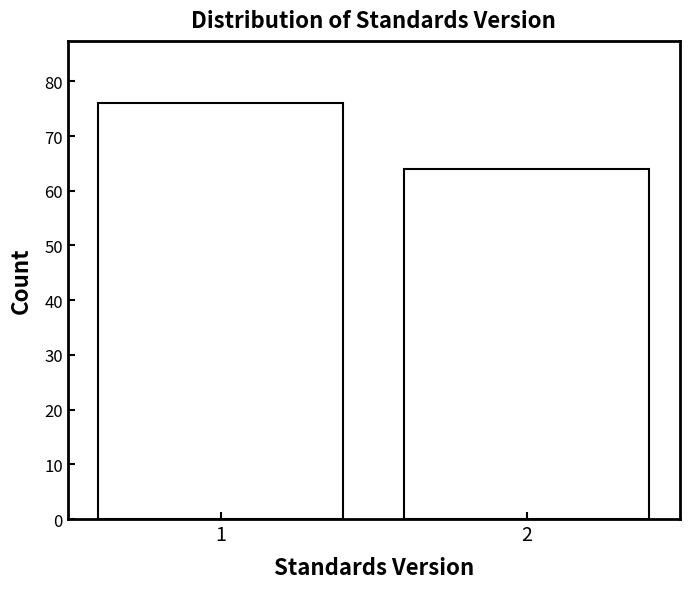

Reading left to right, list all the values displayed in this chart.

76	64